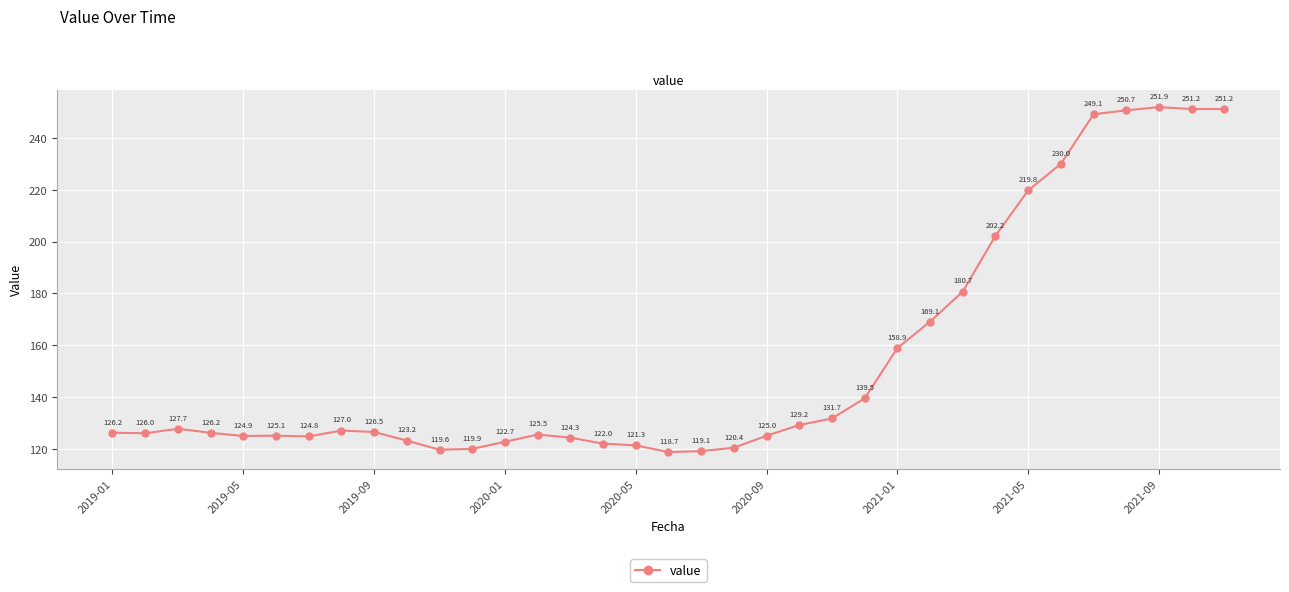

Reading left to right, list all the values displayed in this chart.

126.2	126.0	127.7	126.2	124.9	125.1	124.8	127.0	126.5	123.2	119.6	119.9	122.7	125.5	124.3	122.0	121.3	118.7	119.1	120.4	125.0	129.2	131.7	139.5	158.9	169.1	180.7	202.2	219.8	230.0	249.1	250.7	251.9	251.2	251.2